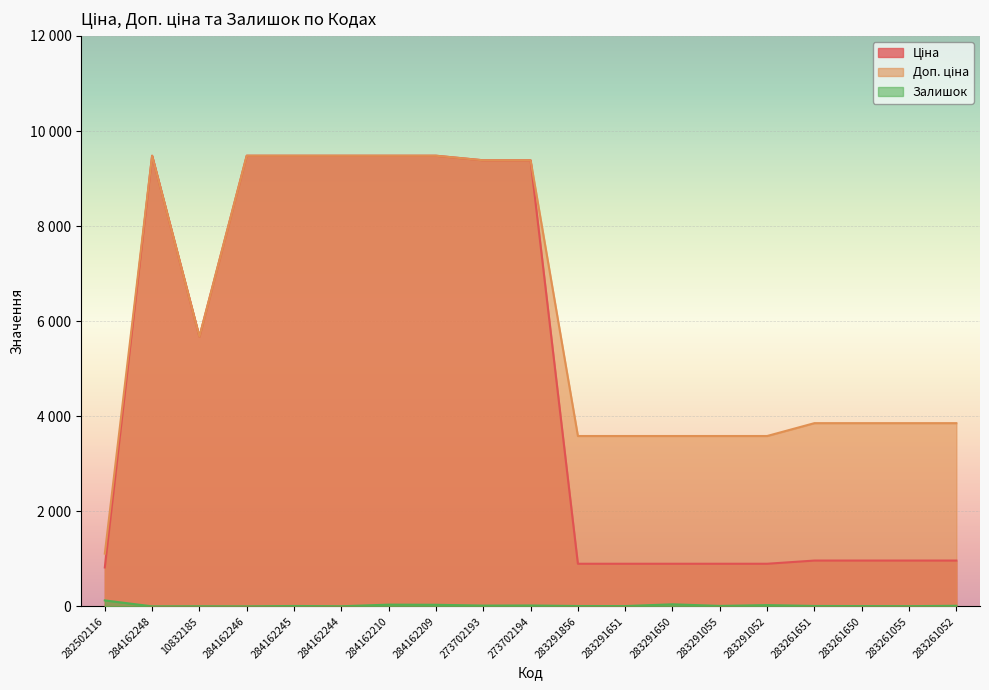

At which category is the sum across all series the highest?

284162210